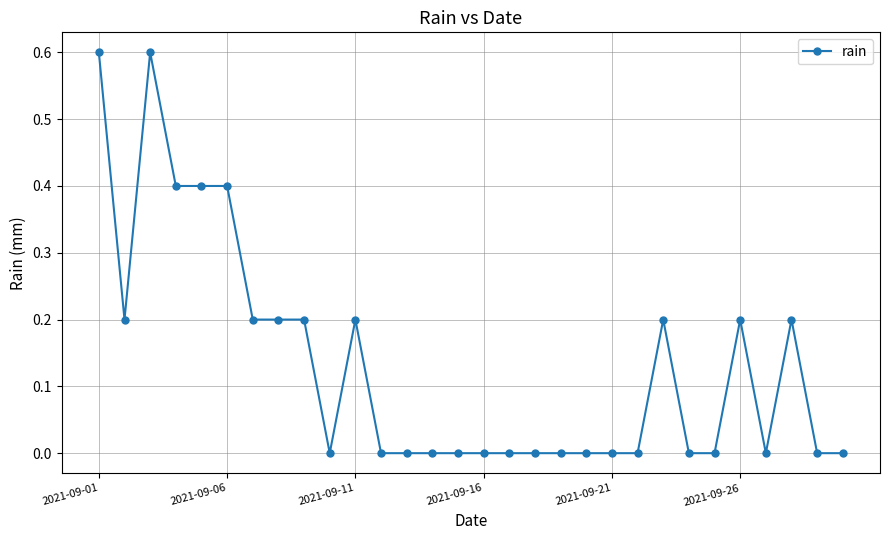

What is the maximum value shown in the chart?

0.6